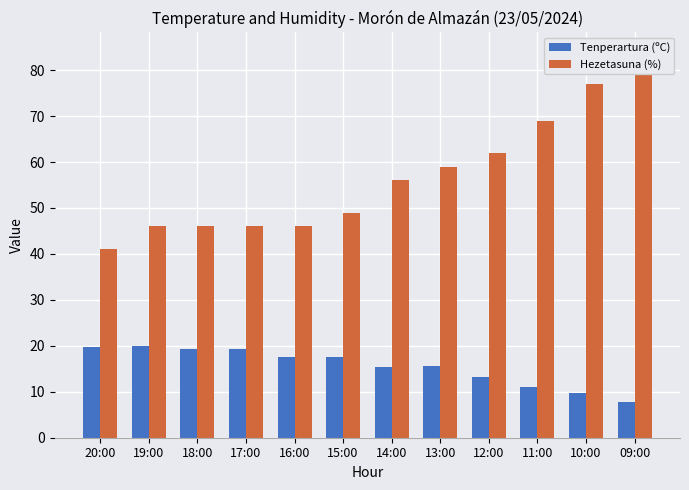

Reading right to left, extract all data points from this chart.

Tenperartura (ºC): 7.8	9.8	11.1	13.3	15.5	15.3	17.6	17.6	19.3	19.2	19.9	19.8
Hezetasuna (%): 84.0	77.0	69.0	62.0	59.0	56.0	49.0	46.0	46.0	46.0	46.0	41.0